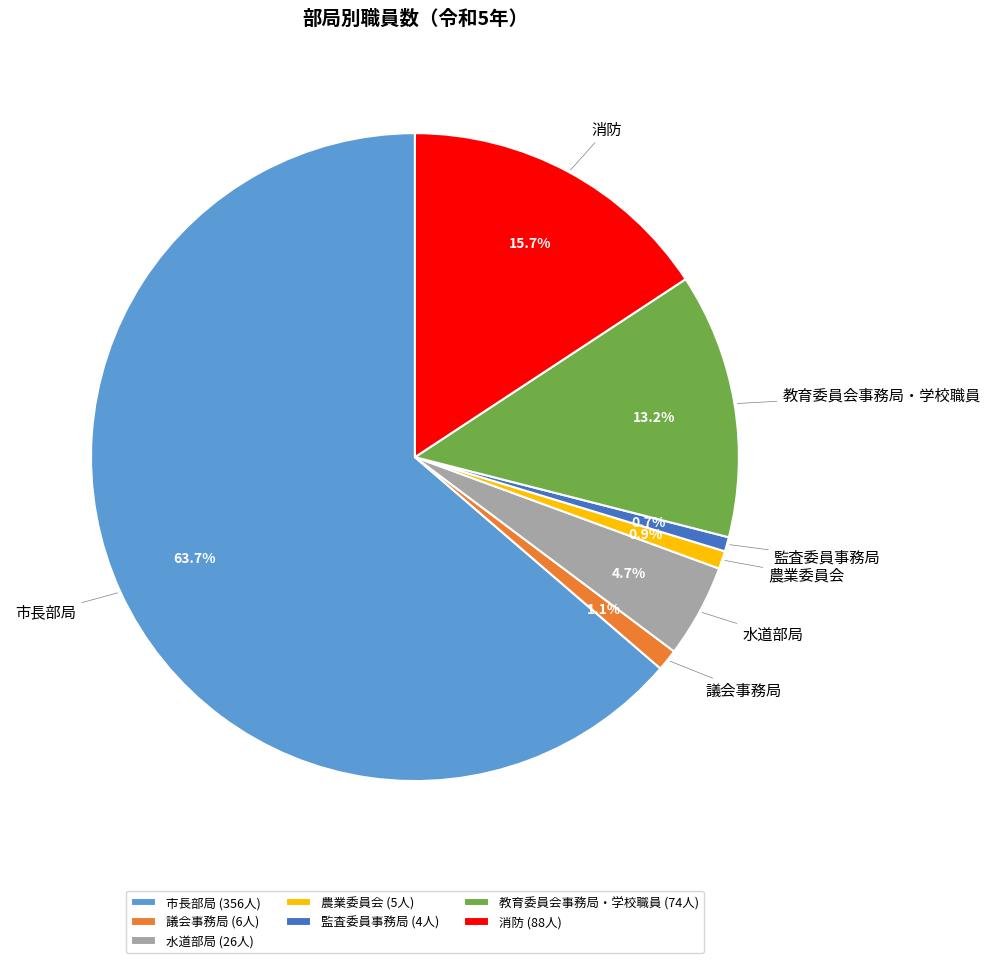

How many slices are in this pie chart?

7